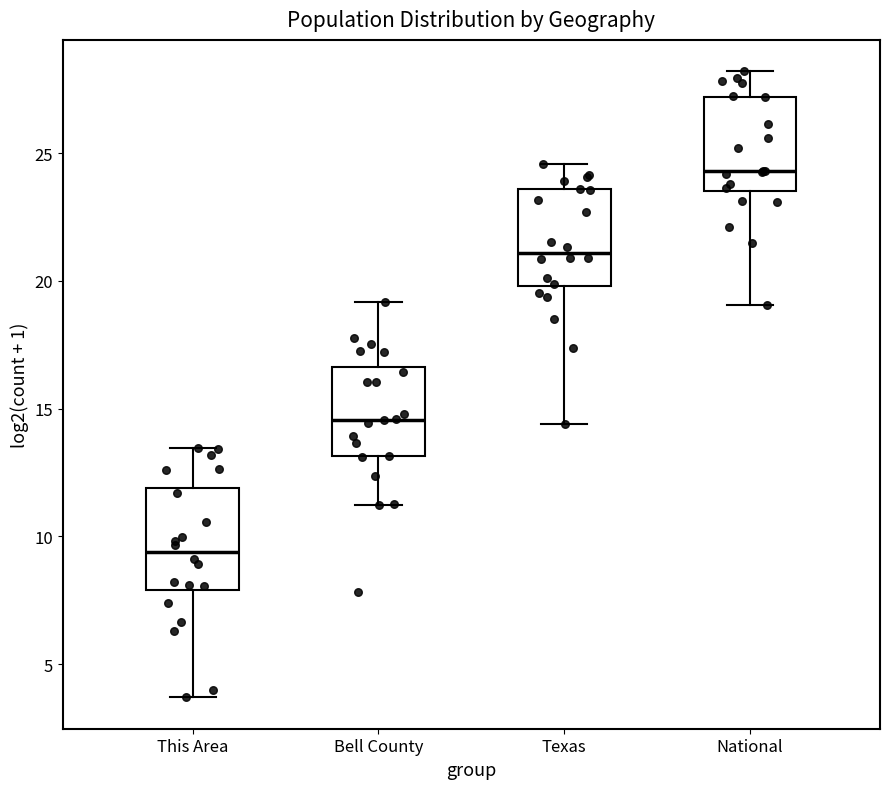

Which box has the highest median line?

National